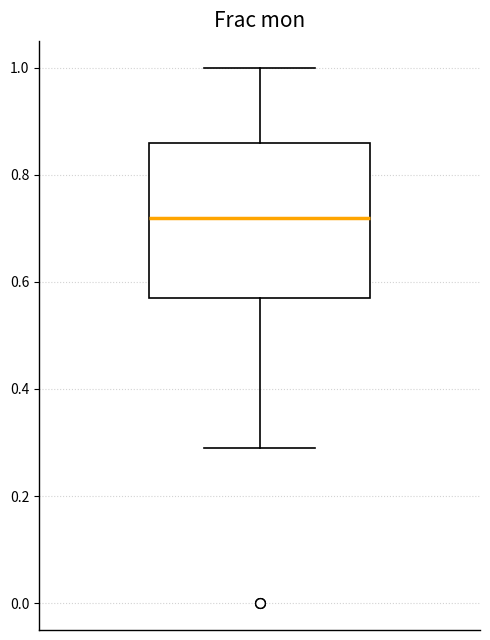

Read this box plot against the y-axis: the position of the median line, the range covered by the box, and the ends of both whiskers. The values are not printed on the chart, so give them approximately, as read against the axis.

median 0.72, box 0.58 to 0.86, whiskers 0.30 to 1.00